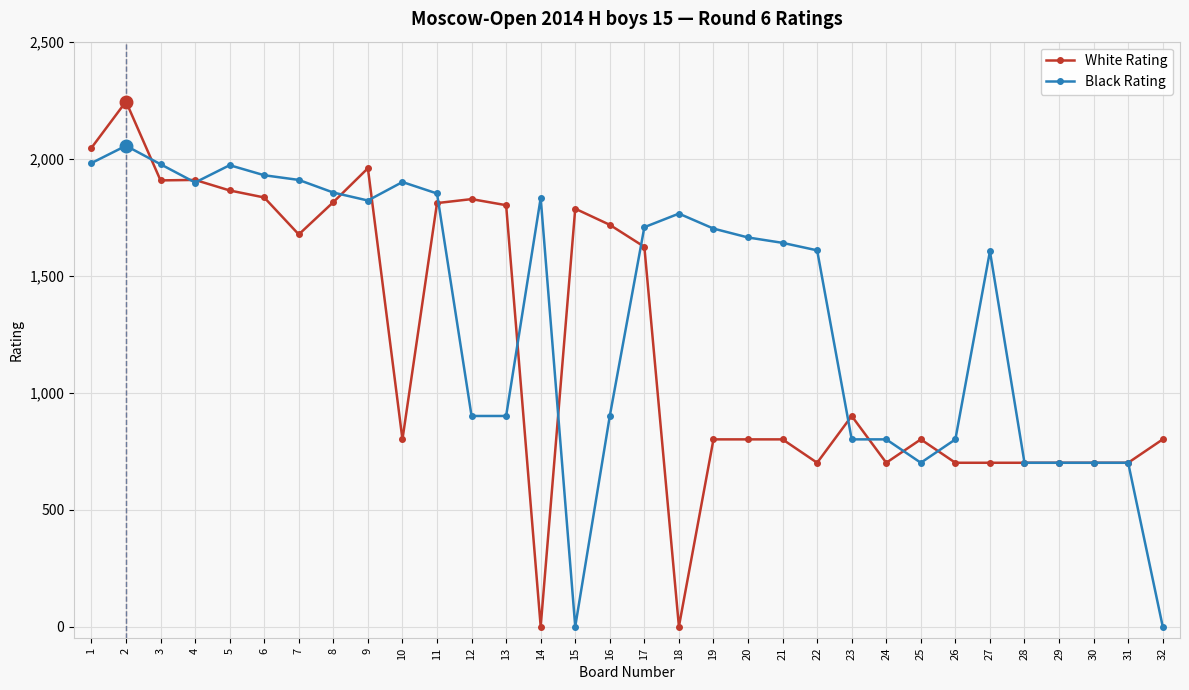

Rank the series by their maximum value, from lowest to highest.

Black Rating, White Rating